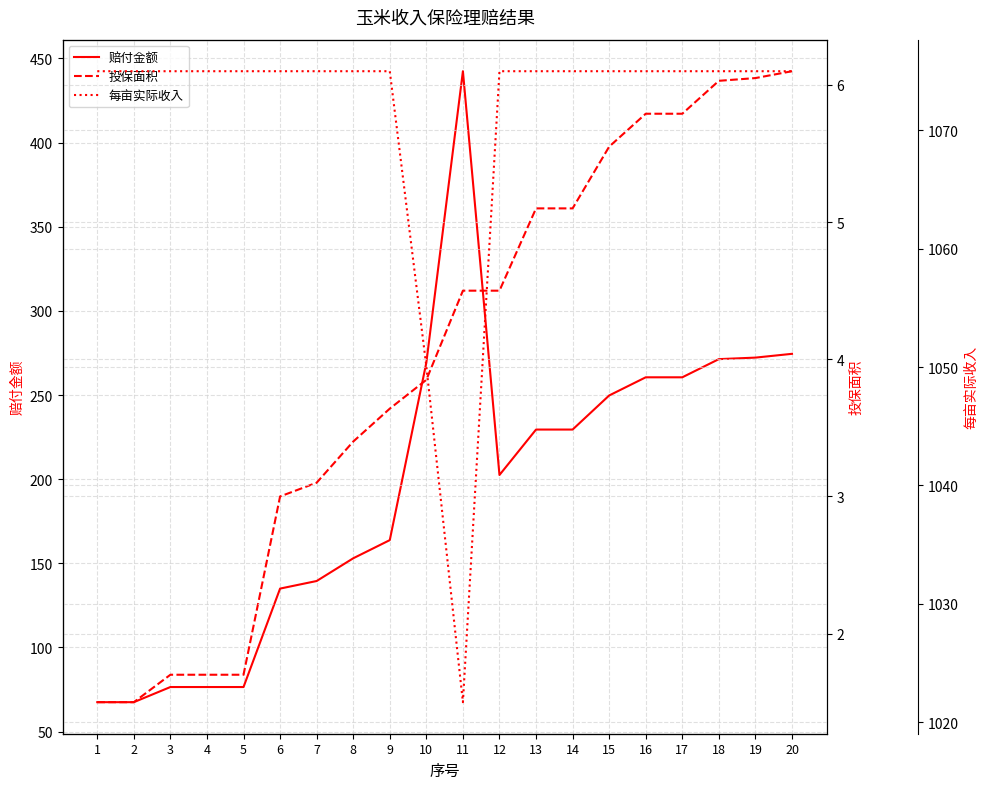

Which series has the largest total across all categories?

每亩实际收入